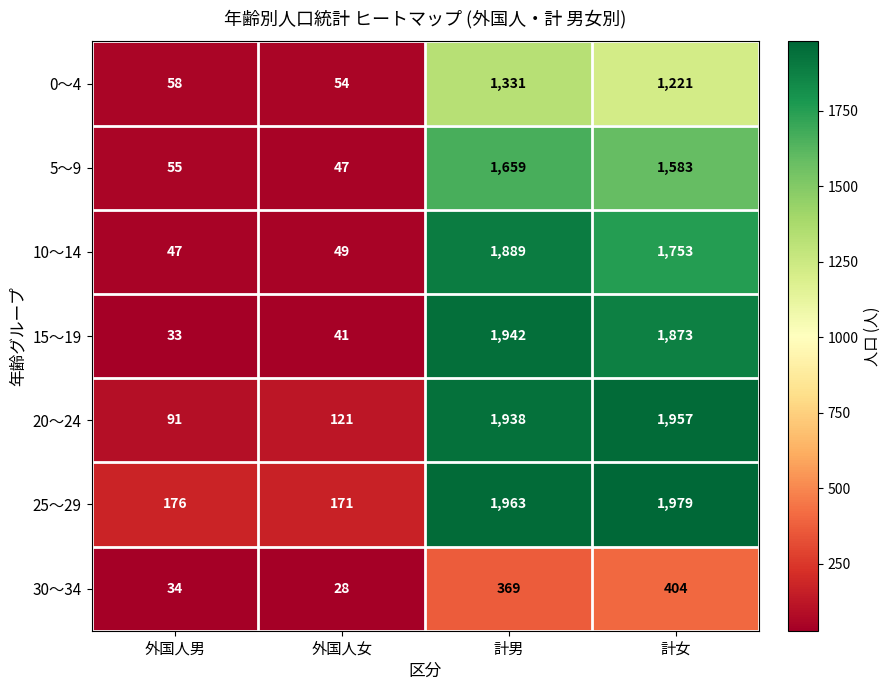

Reading left to right, extract all data points from this chart.

0～4: 外国人男=58	外国人女=54	計男=1331	計女=1221
5～9: 外国人男=55	外国人女=47	計男=1659	計女=1583
10～14: 外国人男=47	外国人女=49	計男=1889	計女=1753
15～19: 外国人男=33	外国人女=41	計男=1942	計女=1873
20～24: 外国人男=91	外国人女=121	計男=1938	計女=1957
25～29: 外国人男=176	外国人女=171	計男=1963	計女=1979
30～34: 外国人男=34	外国人女=28	計男=369	計女=404